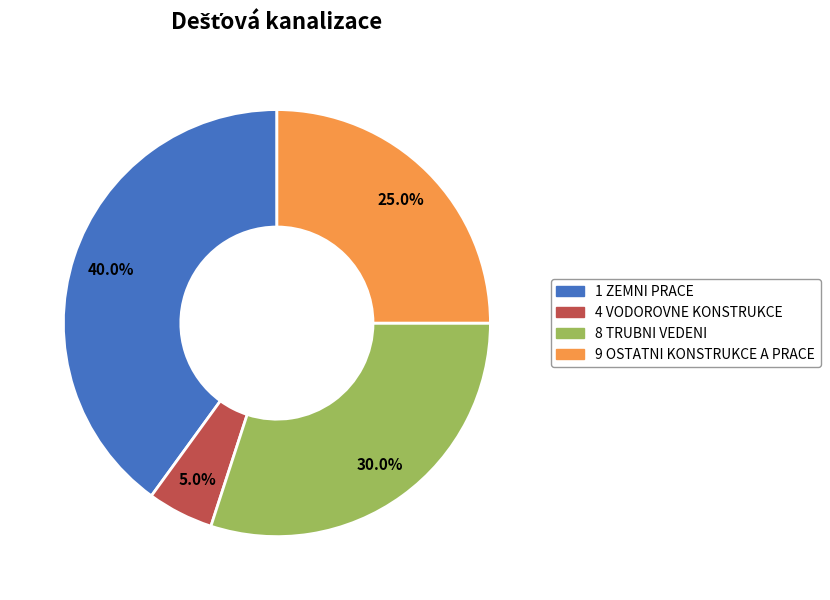

To the nearest percent, what is the difference between the 9 OSTATNI KONSTRUKCE A PRACE and 4 VODOROVNE KONSTRUKCE slice percentages?

20%